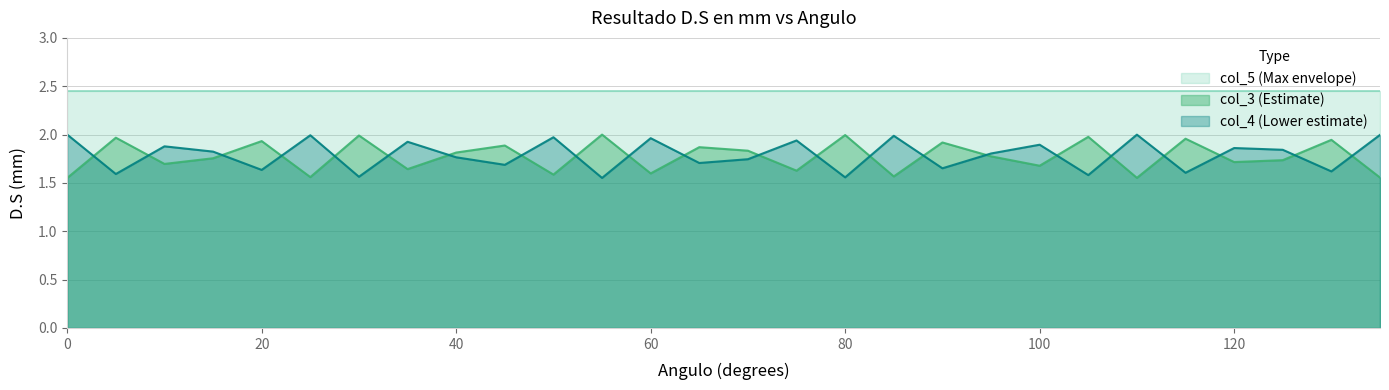

Is it true that col_3 equals 2.3 at 0?

False